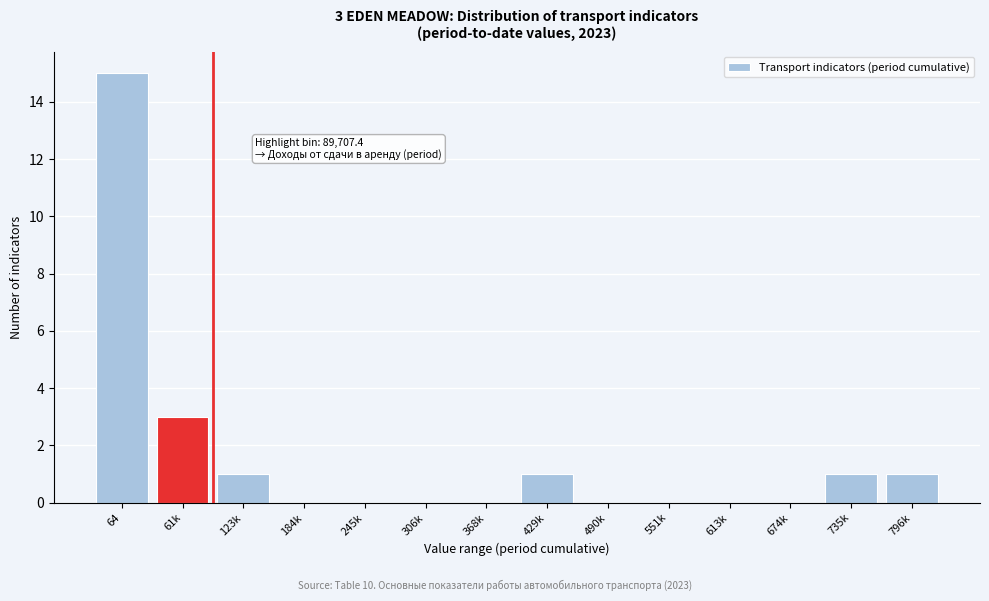

Reading right to left, what are all the values shown in this chart?

796k=1	735k=1	674k=0	613k=0	551k=0	490k=0	429k=1	368k=0	306k=0	245k=0	184k=0	123k=1	61k=3	64=15